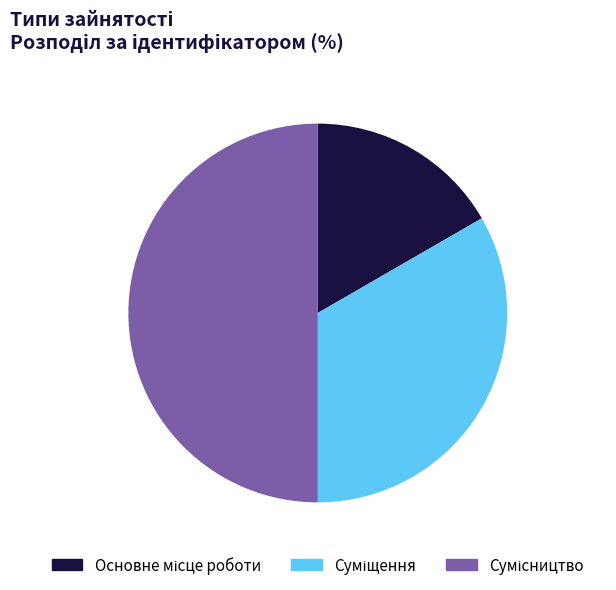

How many slices are in this pie chart?

3